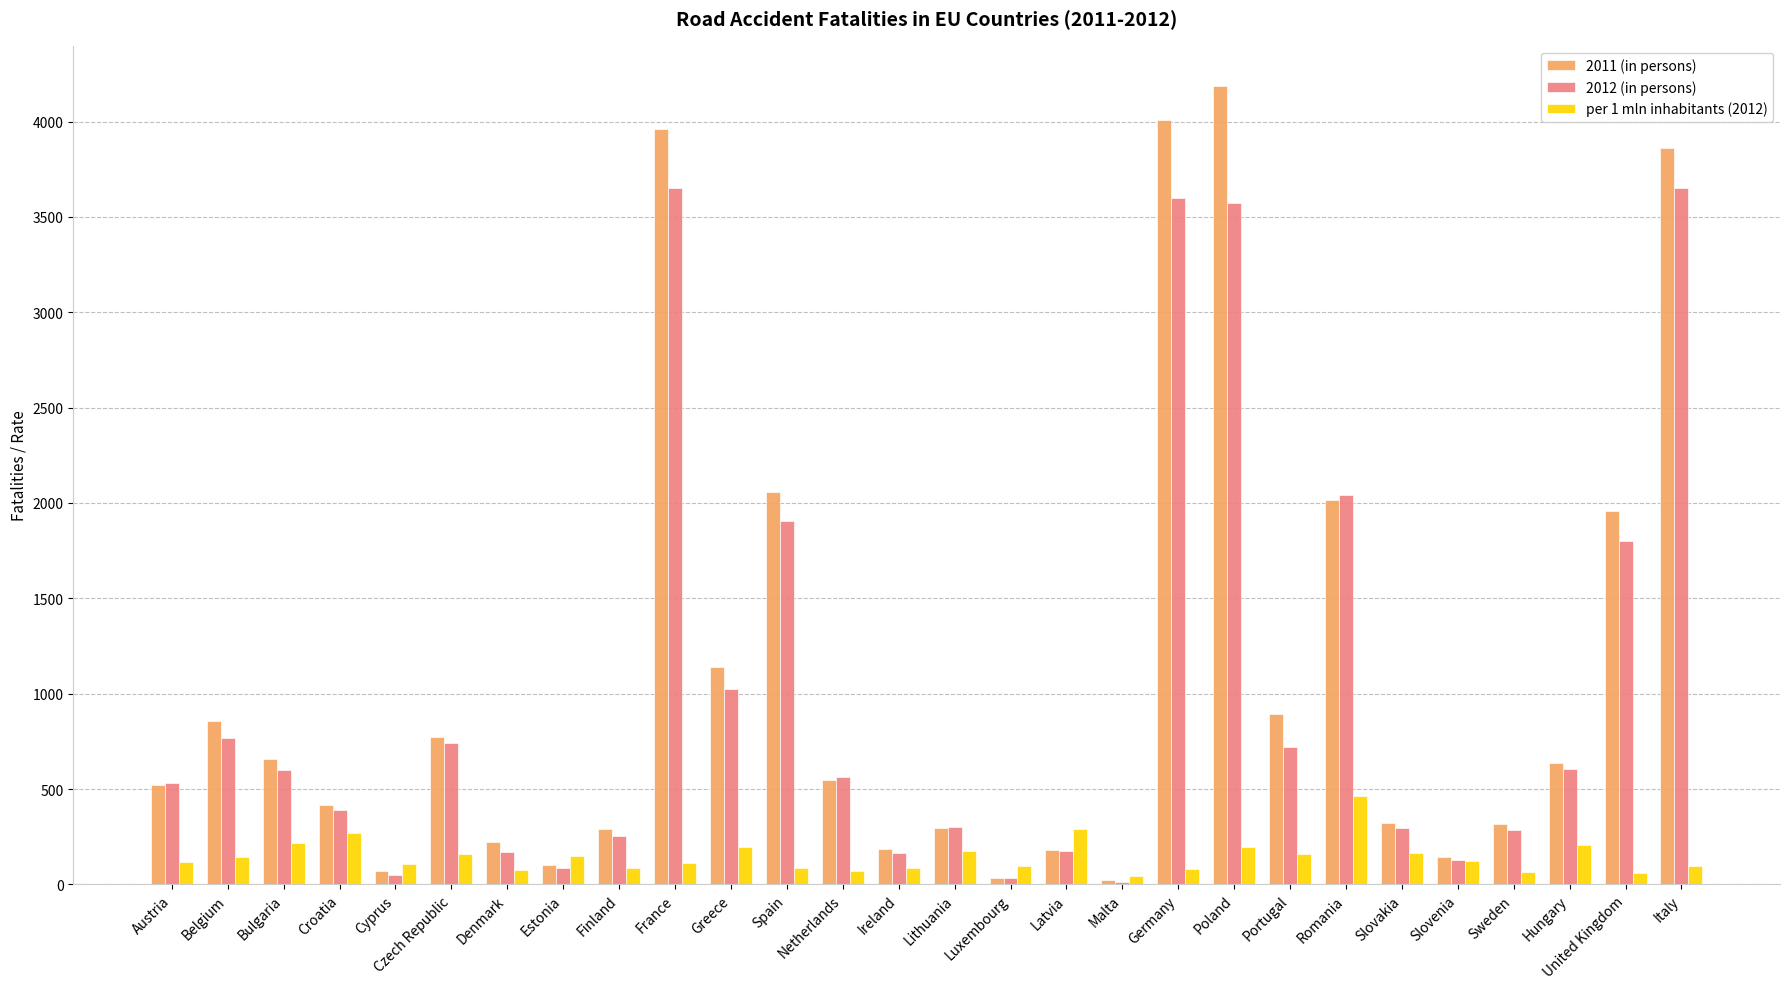

Which label corresponds to the largest value in the chart?

Poland